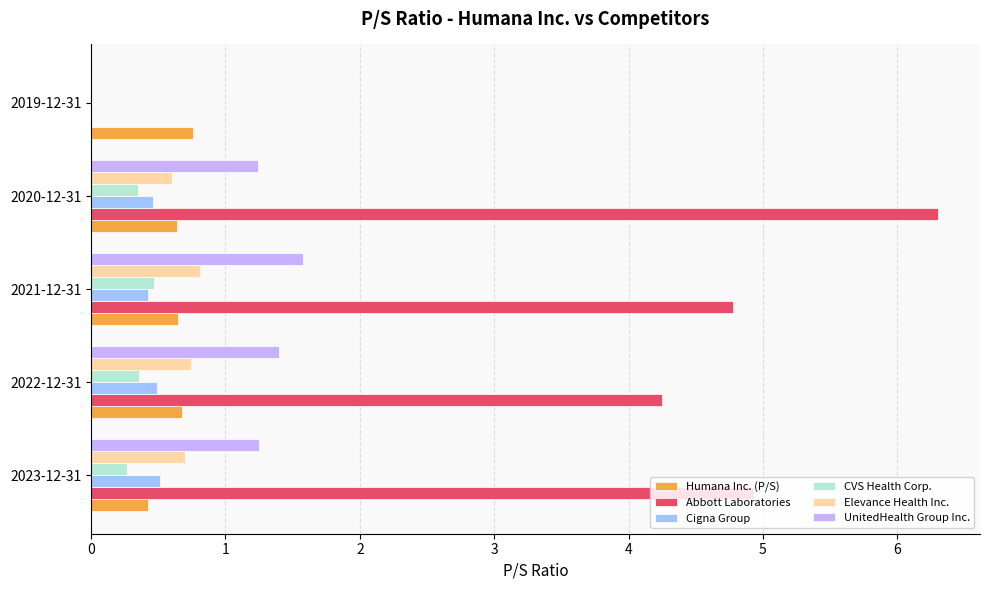

Is it true that Humana Inc. (P/S) equals 0.7 at 2022-12-31?

True